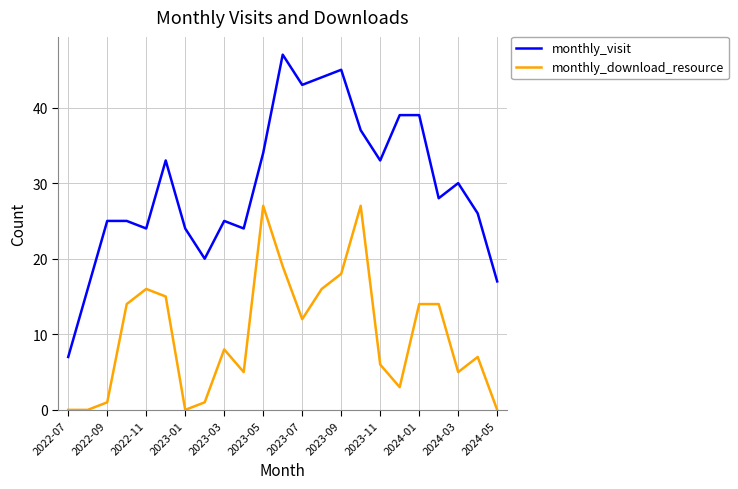

True or false: monthly_download_resource and monthly_visit intersect in this chart.

False